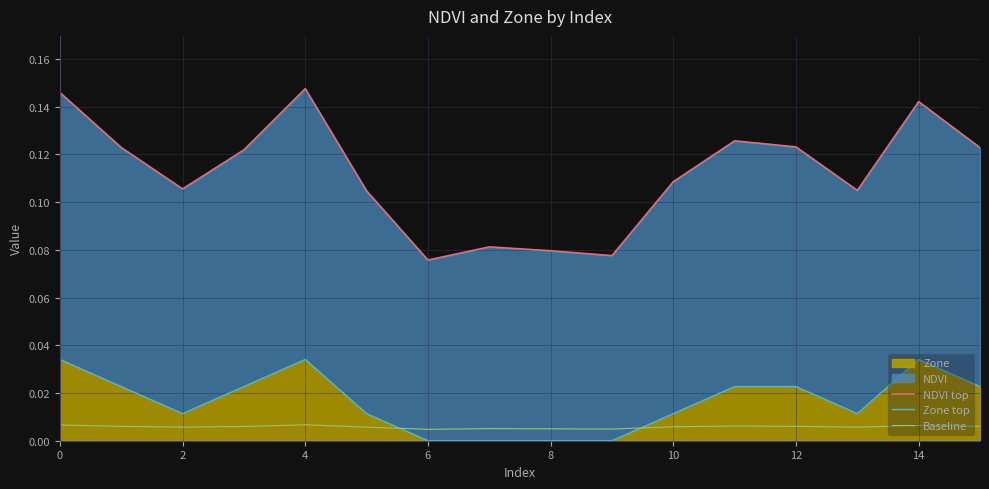

How many intersections are there between Zone top and Baseline?

2